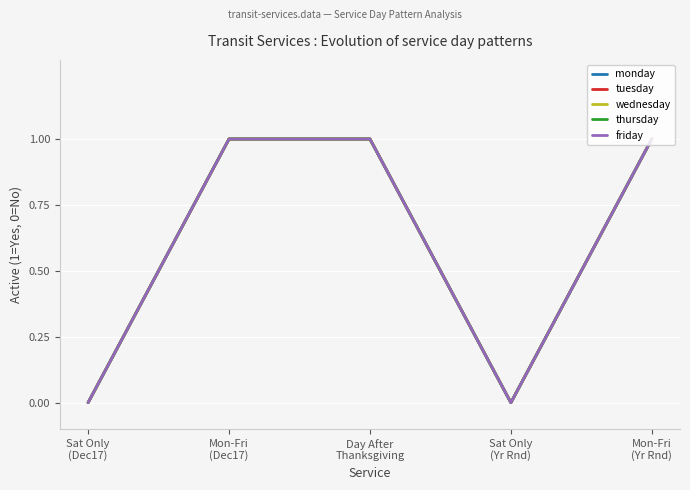

Between Mon-Fri
(Dec17) and Day After
Thanksgiving, which series saw the biggest shift?

monday